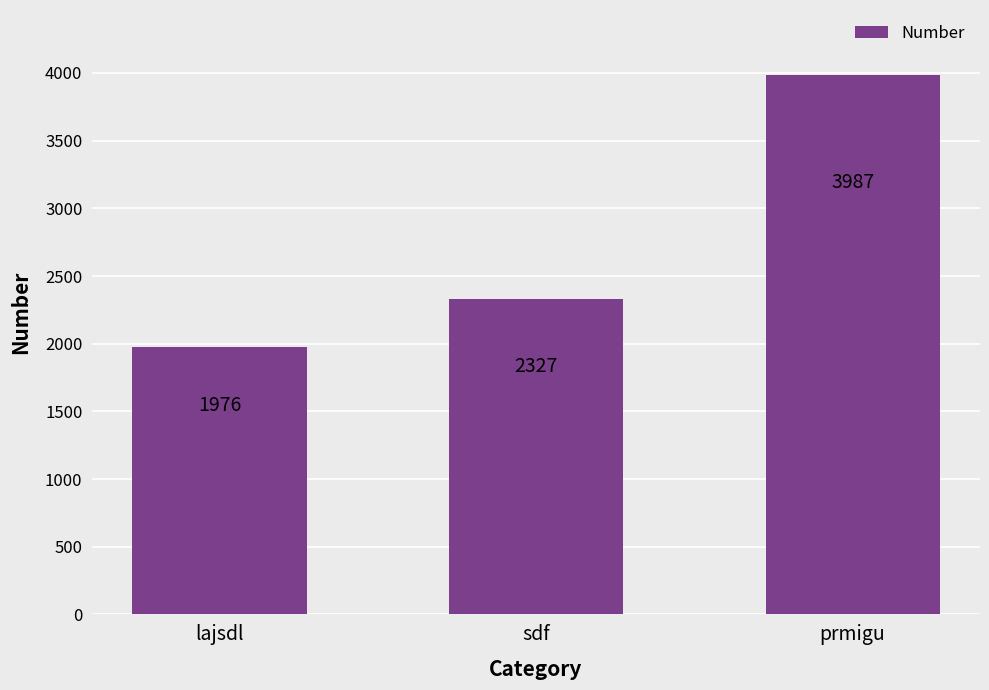

Which category has the highest value across all series?

prmigu